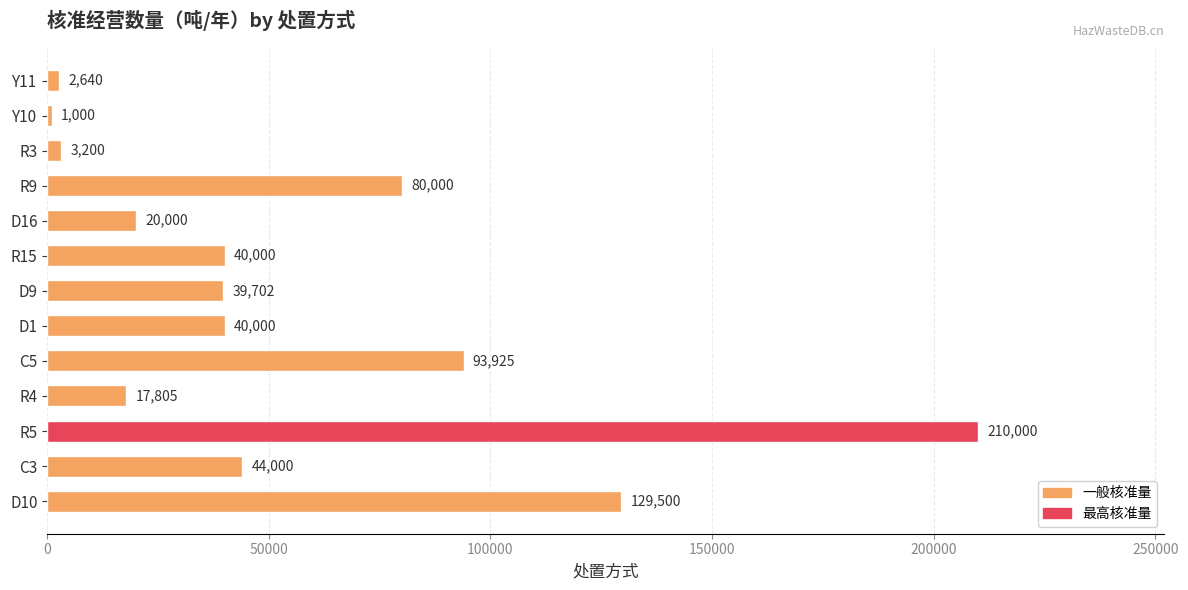

How many bars are there in total?

13